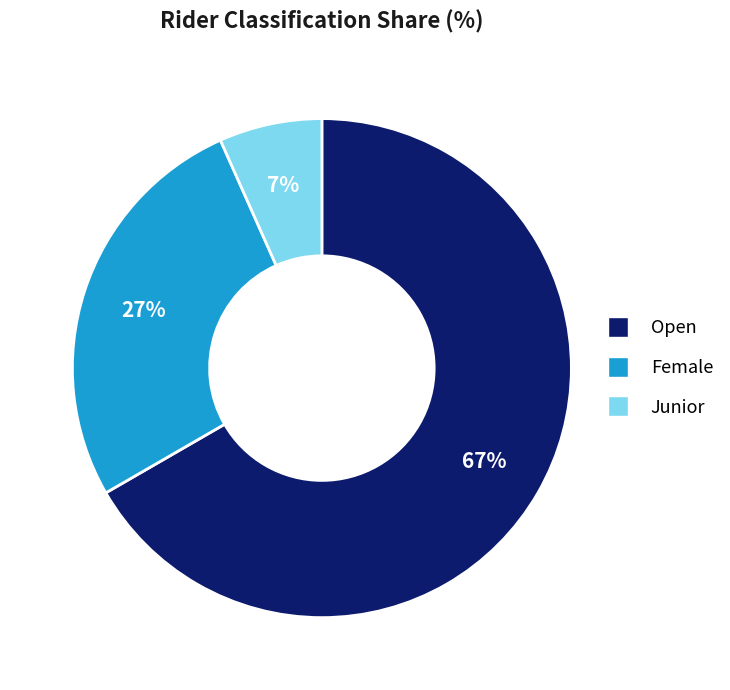

To the nearest percent, what portion does Female represent?

27%